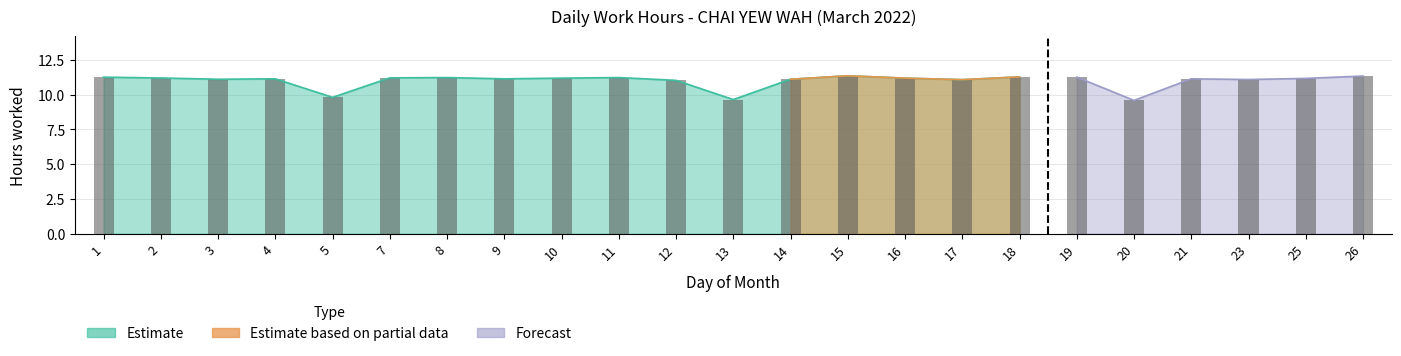

Reading left to right, extract all data points from this chart.

11.2	11.2	11.1	11.1	9.8	11.2	11.2	11.1	11.2	11.2	11.0	9.6	11.1	11.3	11.2	11.1	11.3	11.2	9.6	11.1	11.1	11.2	11.3